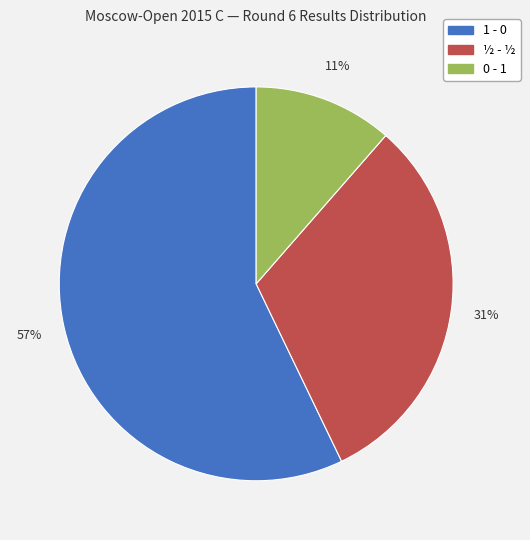

Is the sum of 0 - 1 and 1 - 0 greater than half?

Yes